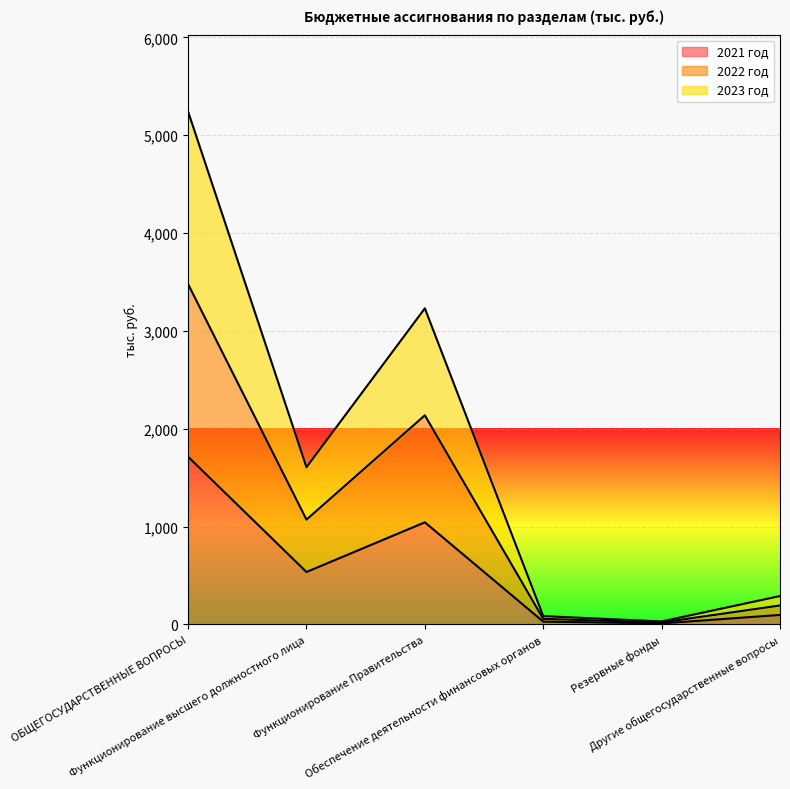

Reading right to left, transcribe all the data shown in this chart.

2021 год: Другие общегосударственные вопросы=96.6	Резервные фонды=10.0	Обеспечение деятельности финансовых органов=28.2	Функционирование Правительства=1043.5	Функционирование высшего должностного лица=535.5	ОБЩЕГОСУДАРСТВЕННЫЕ ВОПРОСЫ=1713.8
2022 год: Другие общегосударственные вопросы=289.9	Резервные фонды=30.0	Обеспечение деятельности финансовых органов=84.5	Функционирование Правительства=3230.5	Функционирование высшего должностного лица=1606.5	ОБЩЕГОСУДАРСТВЕННЫЕ ВОПРОСЫ=5241.5
2023 год: Другие общегосударственные вопросы=193.3	Резервные фонды=20.0	Обеспечение деятельности финансовых органов=56.4	Функционирование Правительства=2137.0	Функционирование высшего должностного лица=1071.0	ОБЩЕГОСУДАРСТВЕННЫЕ ВОПРОСЫ=3477.6